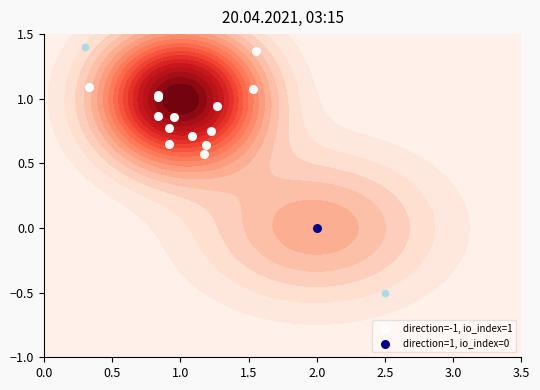

The value at 1.0 is 0.7. True or false?

True